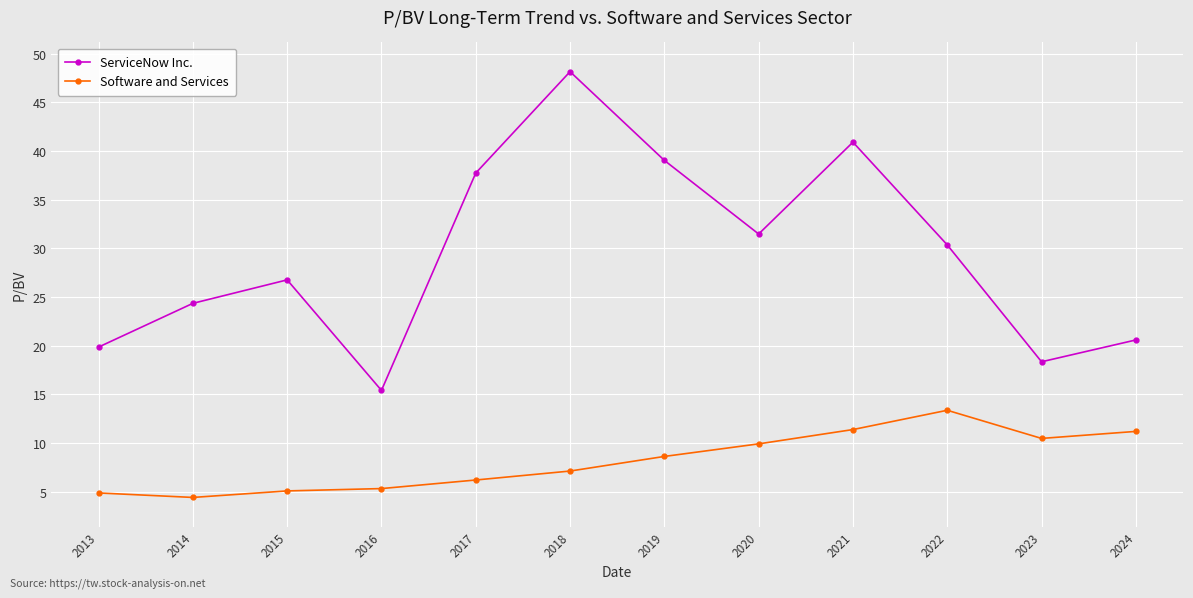

What are all the series names shown in the legend?

ServiceNow Inc., Software and Services